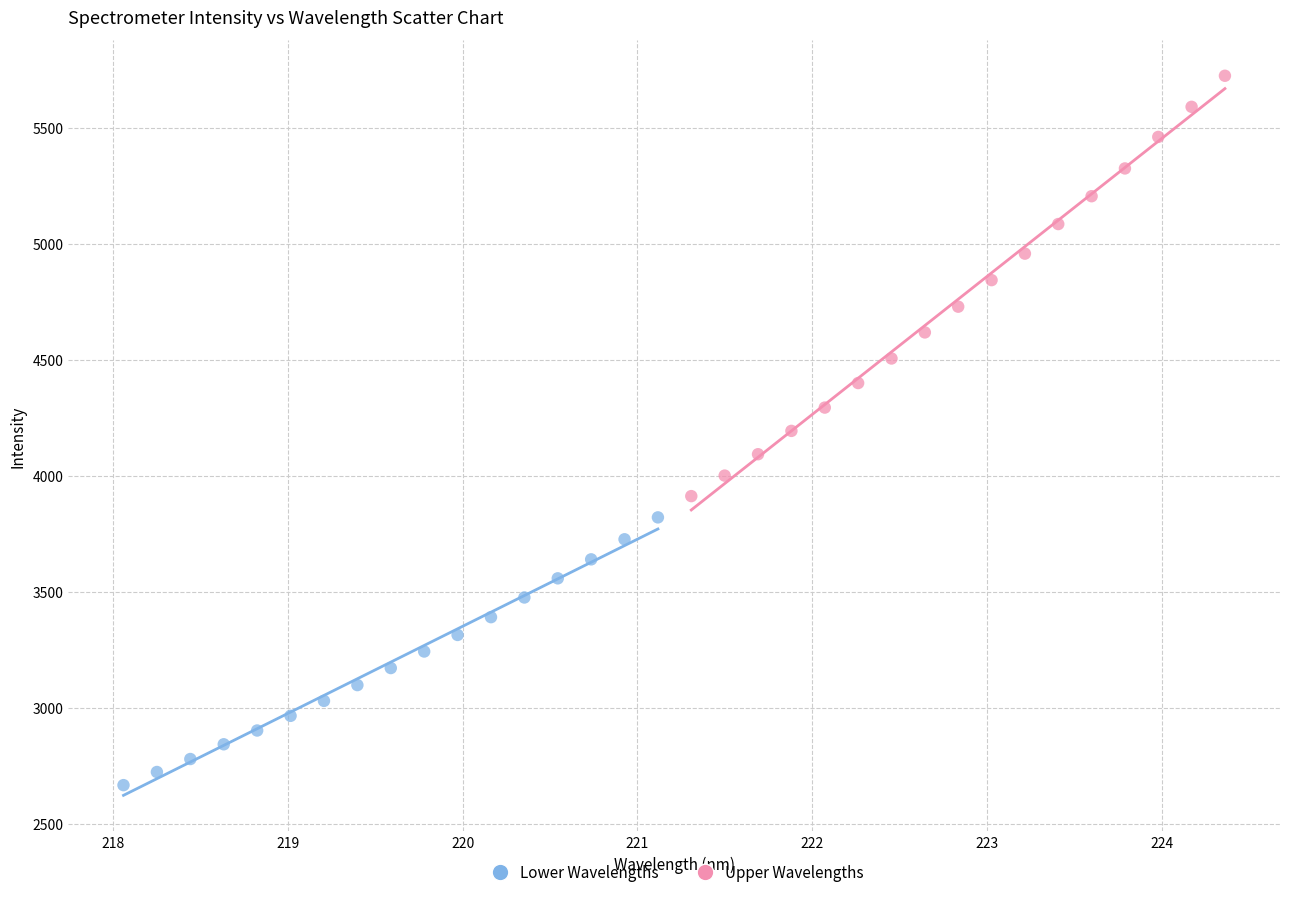

Which series has the widest spread of Y values?

Upper Wavelengths